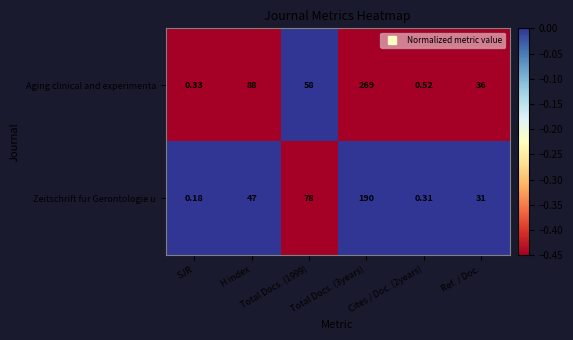

What is the total value across all series at Ref. / Doc.?

67.0